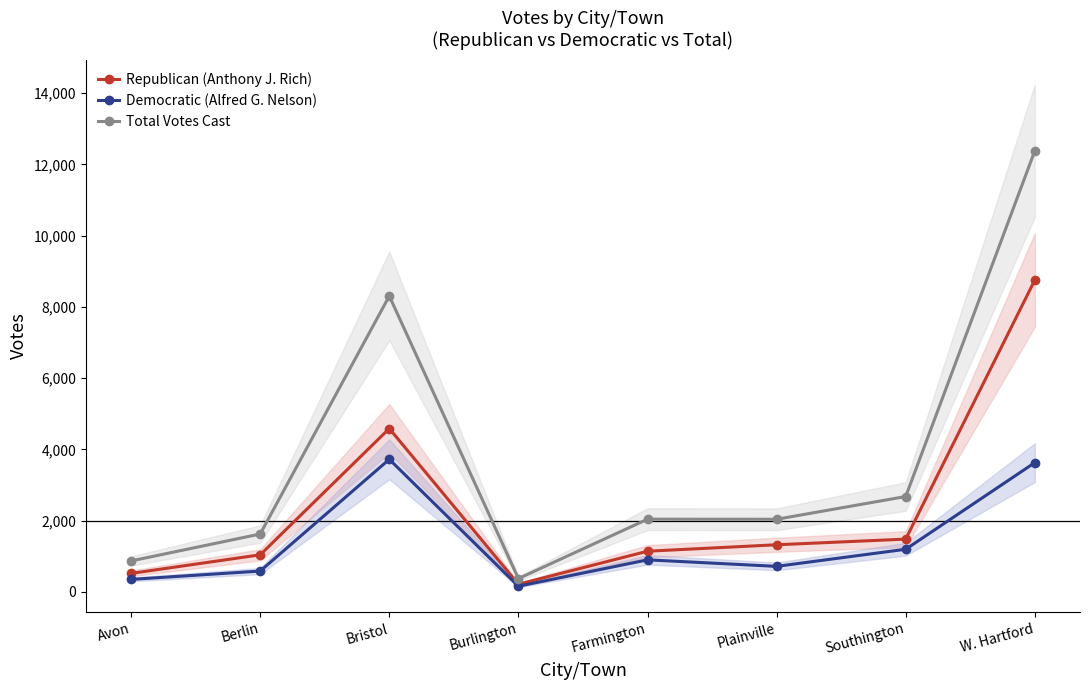

At which label is Republican (Anthony J. Rich) closest to 4484?

Bristol